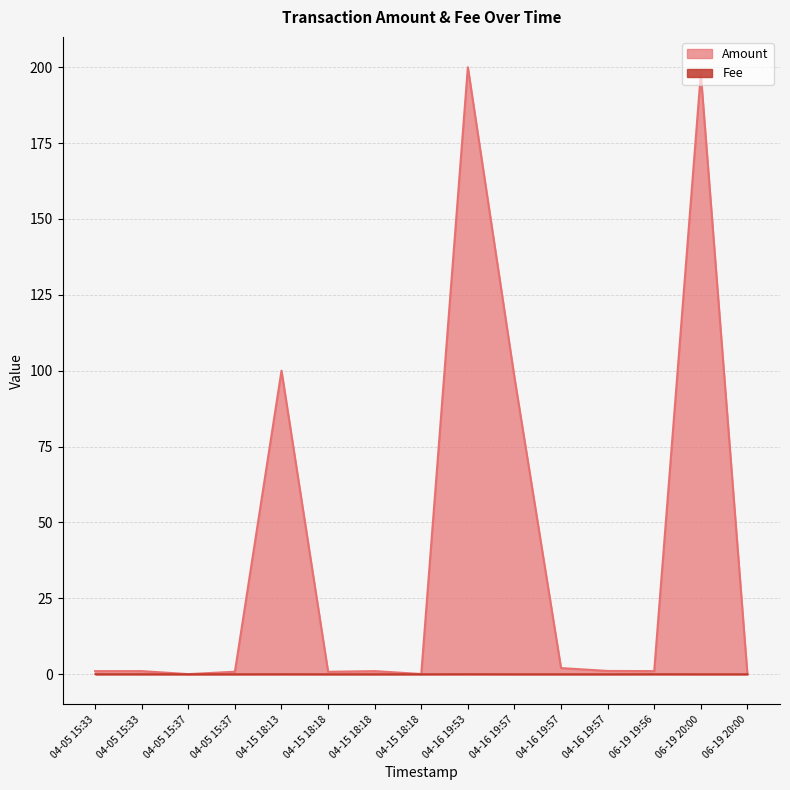

What is the sum of all Fee values?

0.1